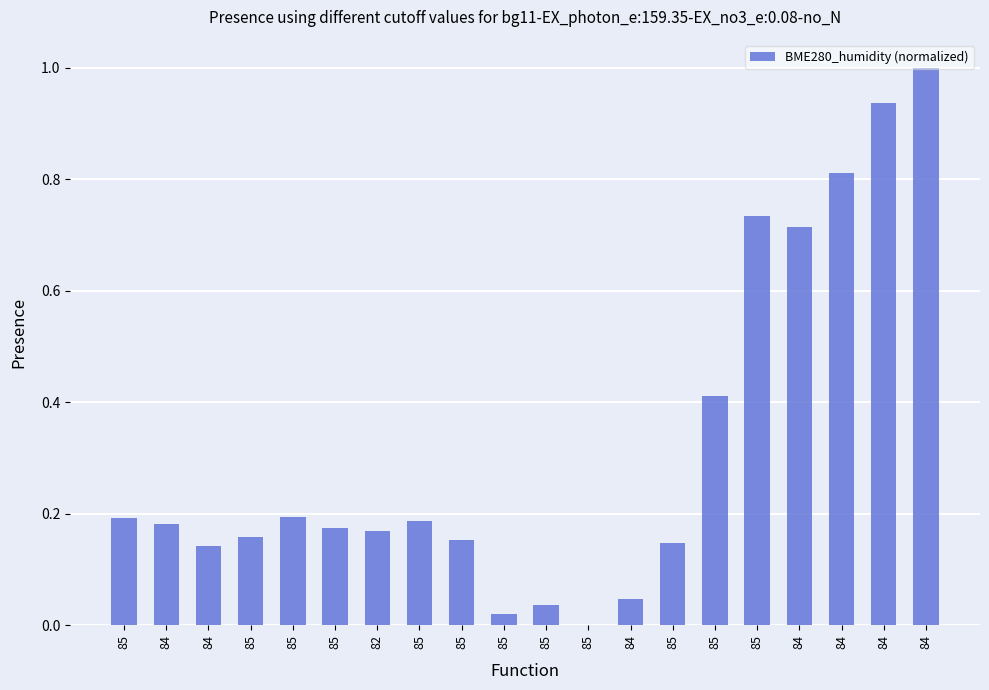

What is the change in value from 85 to 85?

-0.2